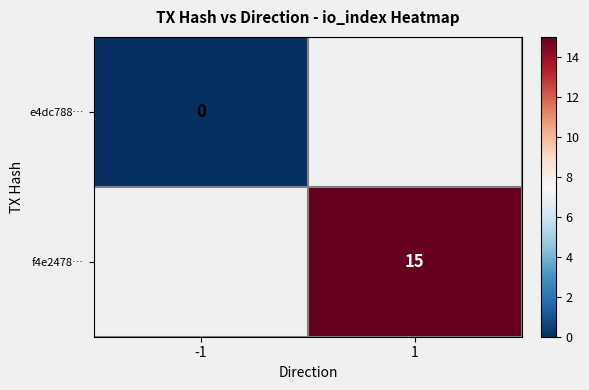

The value of f4e2478… at 1 is 15. True or false?

True